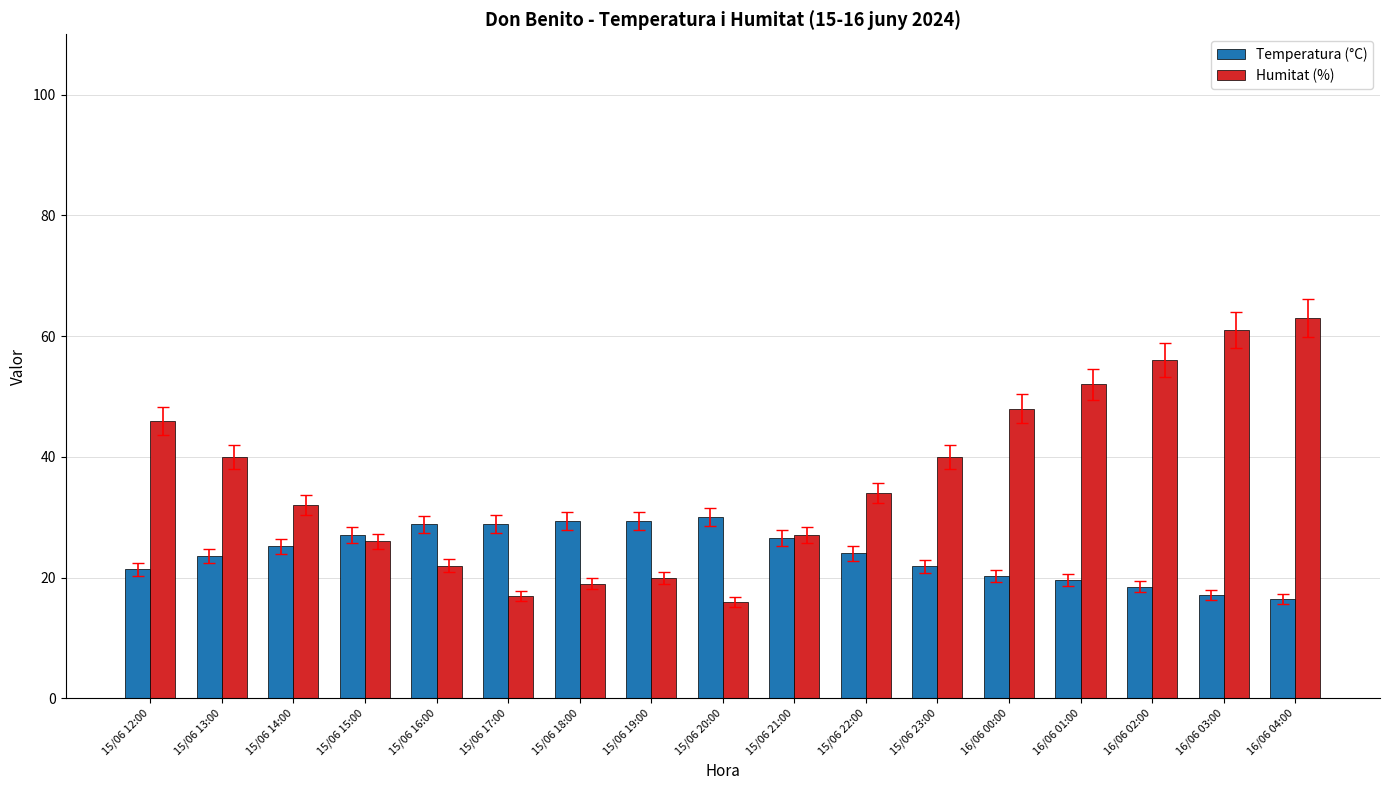

List the series in order of their peak value, highest first.

Humitat (%), Temperatura (°C)